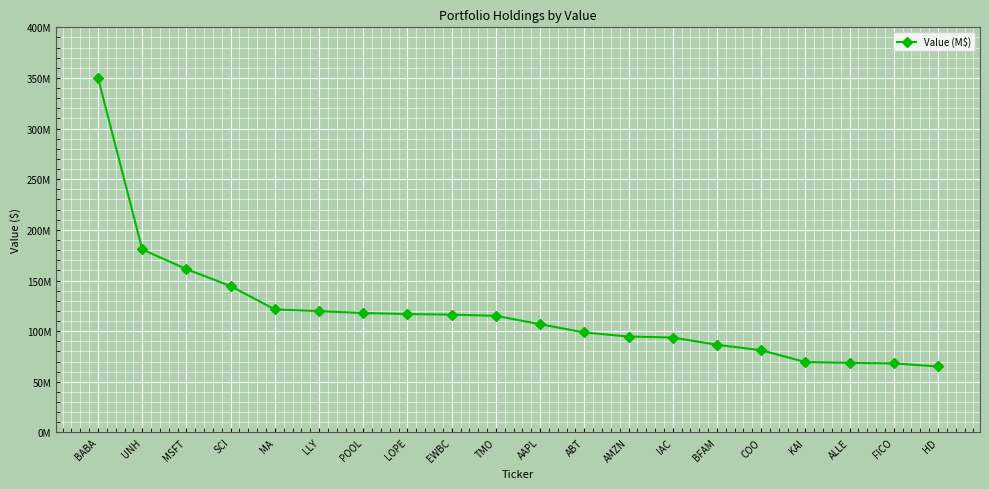

Read the value at AAPL, to the nearest 10.

106891000